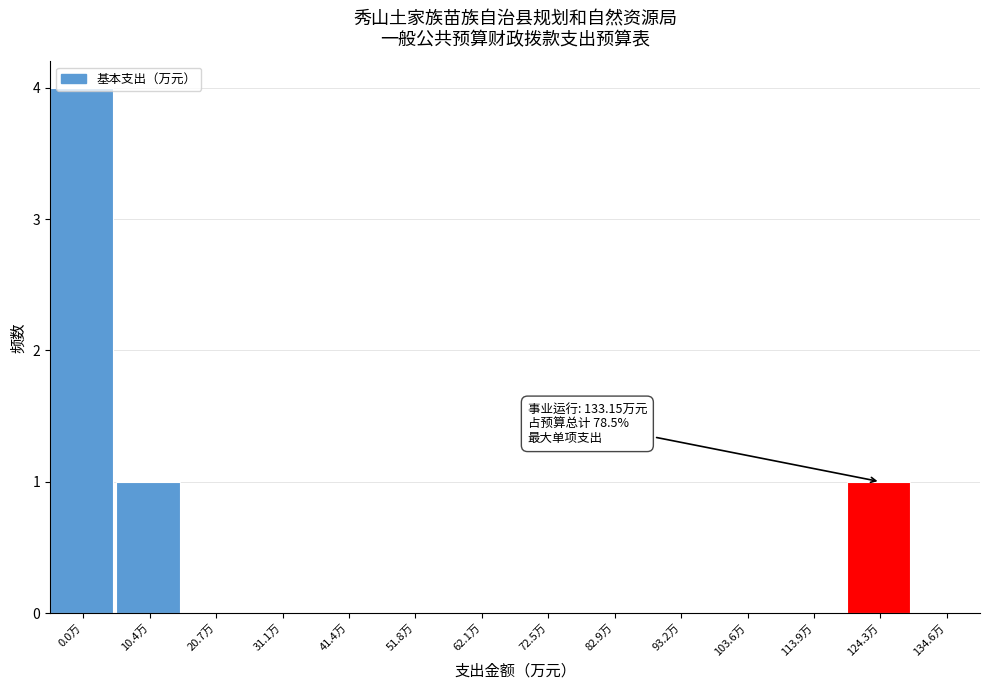

Which has a higher value, 134.6万 or 0.0万?

0.0万